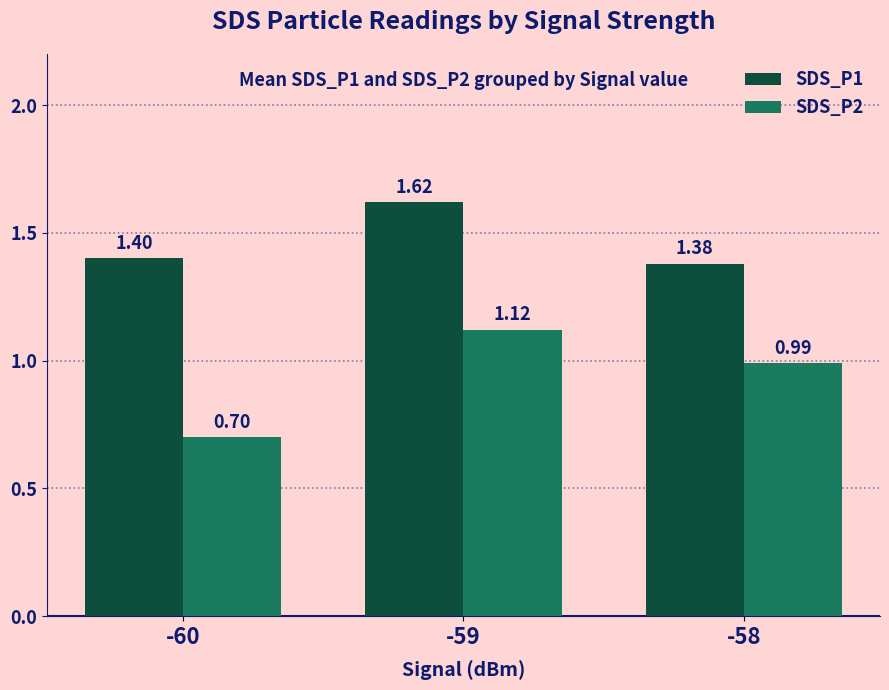

Which series changed the most between -60 and -59?

SDS_P2